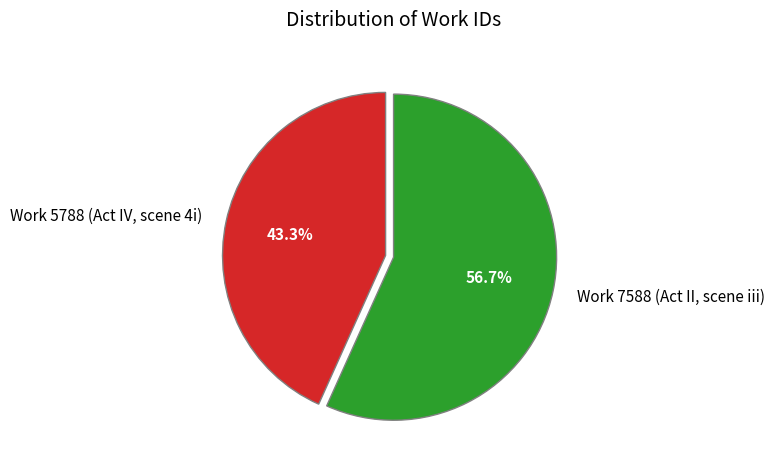

Does Work 5788 (Act IV, scene 4i) represent more than half of the total?

No